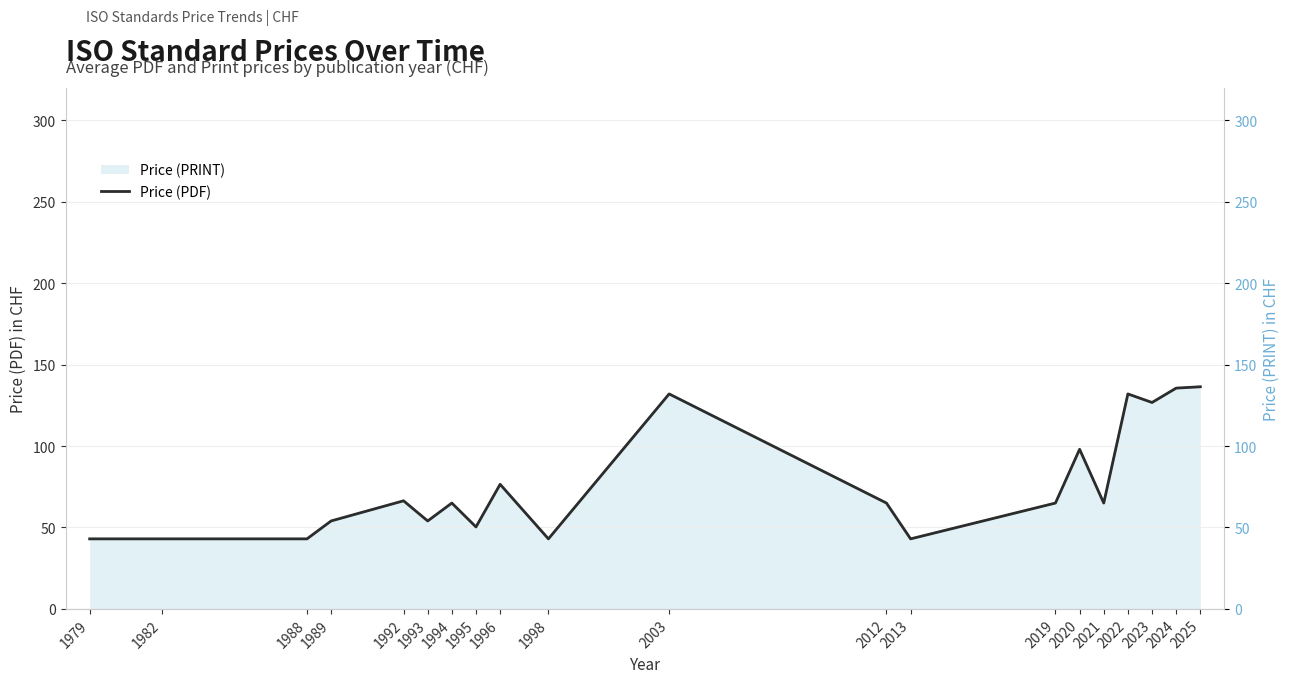

What is the value of the 20th point from the left?

136.4